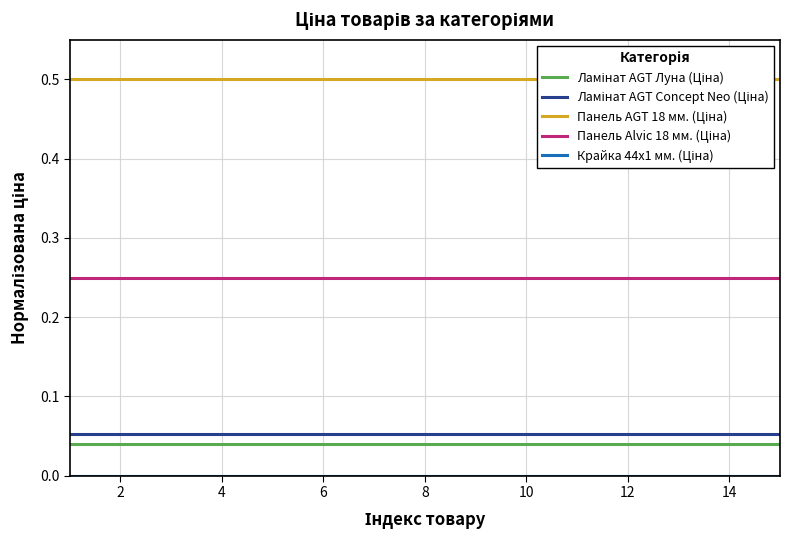

Is it true that Панель AGT 18 мм. (Ціна) equals 0.5 at 6?

True